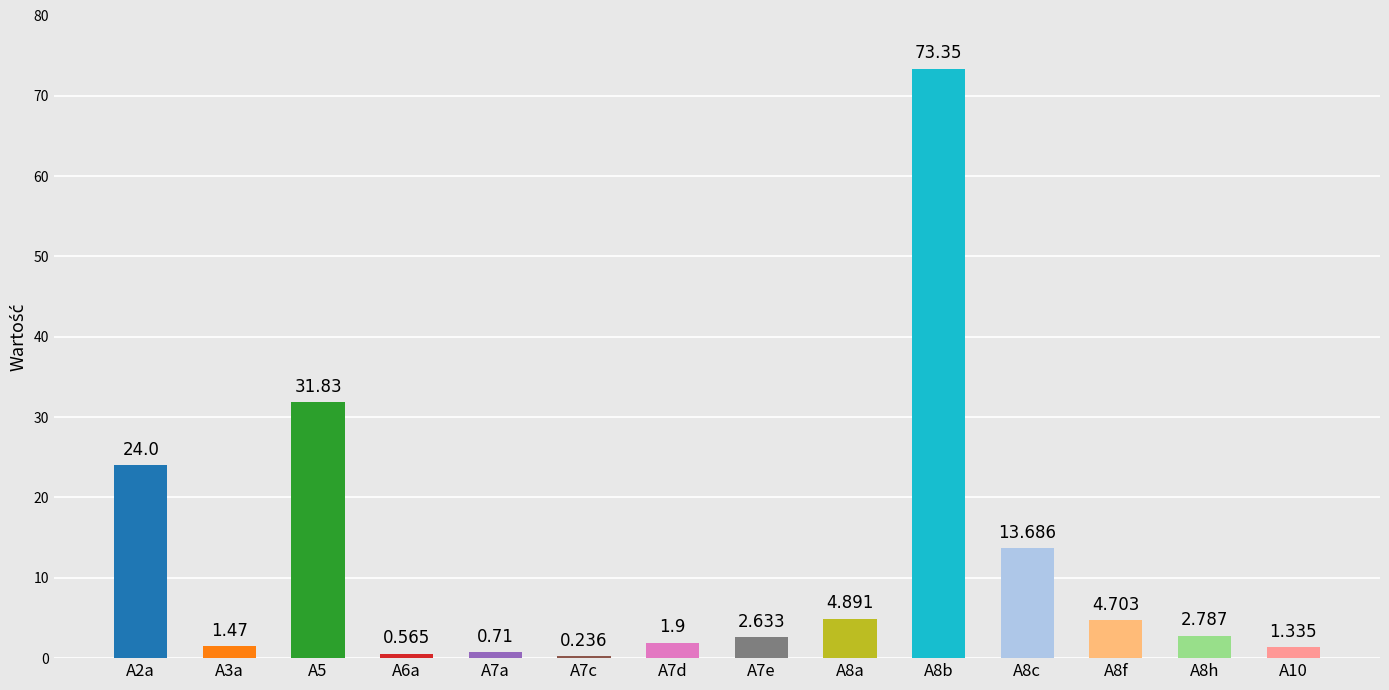

List the labels in order of value, smallest first.

A7c, A6a, A7a, A10, A3a, A7d, A7e, A8h, A8f, A8a, A8c, A2a, A5, A8b